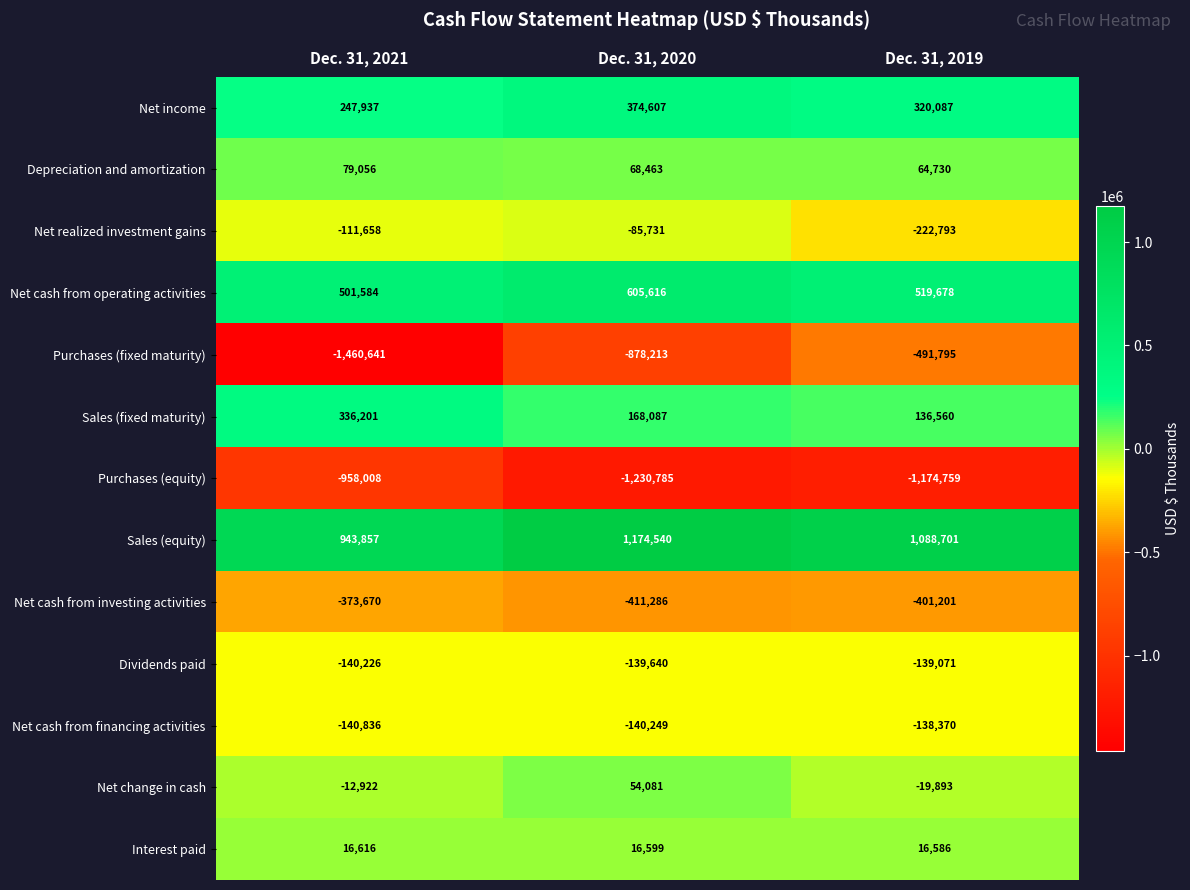

Read the Net cash from investing activities value at Dec. 31, 2021, to the nearest 10.

-373670